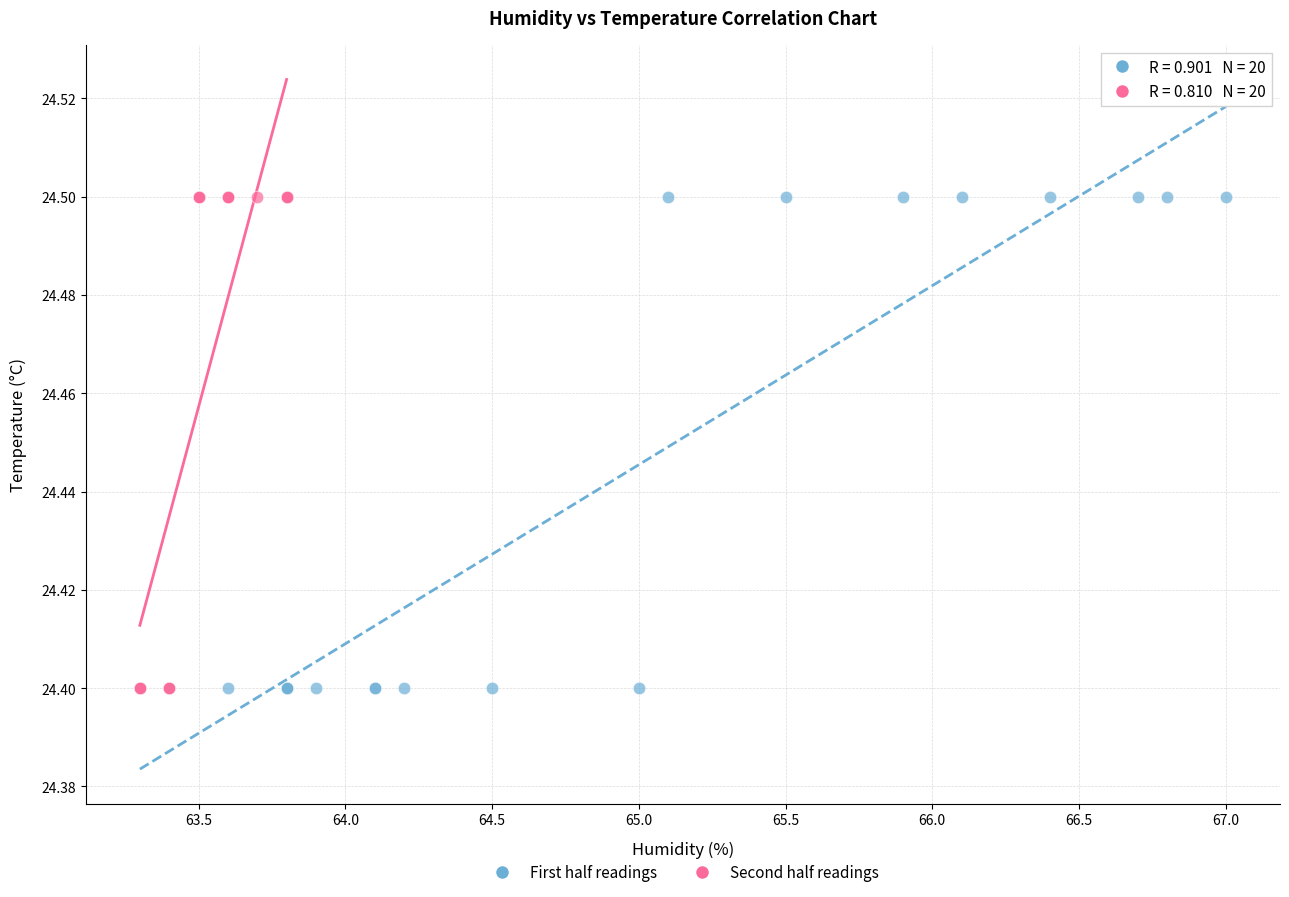

What are all the series names shown in the legend?

First half readings, Second half readings